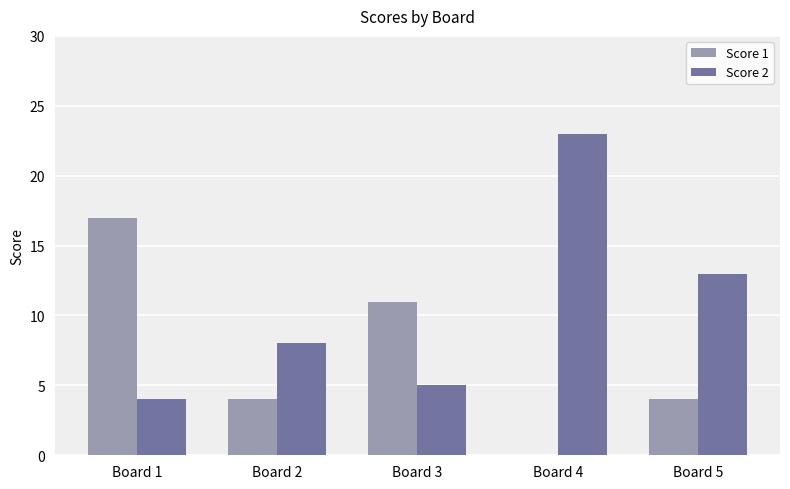

What is the sum of all Score 2 values?

53